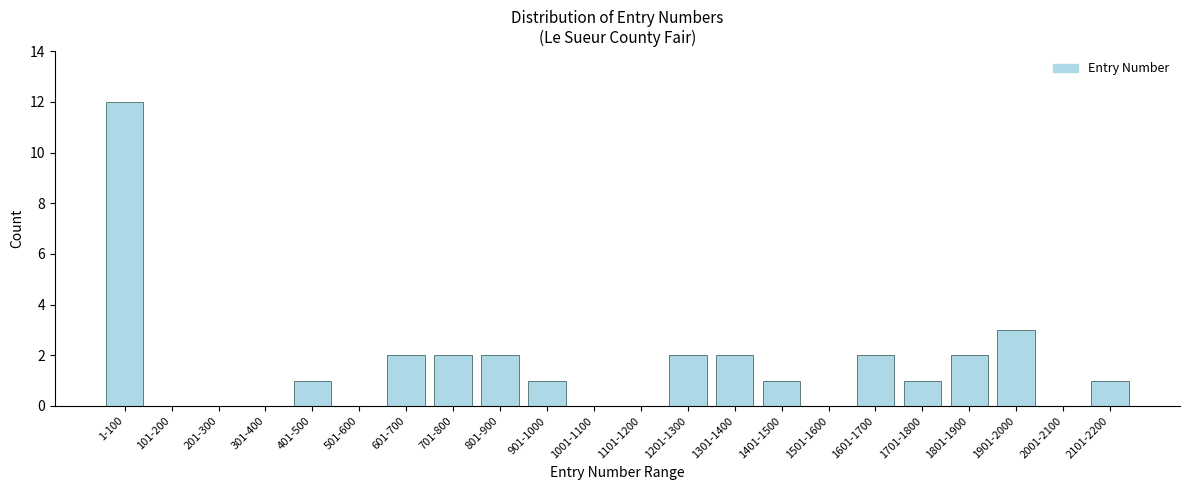

Reading left to right, extract all data points from this chart.

1-100=12	101-200=0	201-300=0	301-400=0	401-500=1	501-600=0	601-700=2	701-800=2	801-900=2	901-1000=1	1001-1100=0	1101-1200=0	1201-1300=2	1301-1400=2	1401-1500=1	1501-1600=0	1601-1700=2	1701-1800=1	1801-1900=2	1901-2000=3	2001-2100=0	2101-2200=1